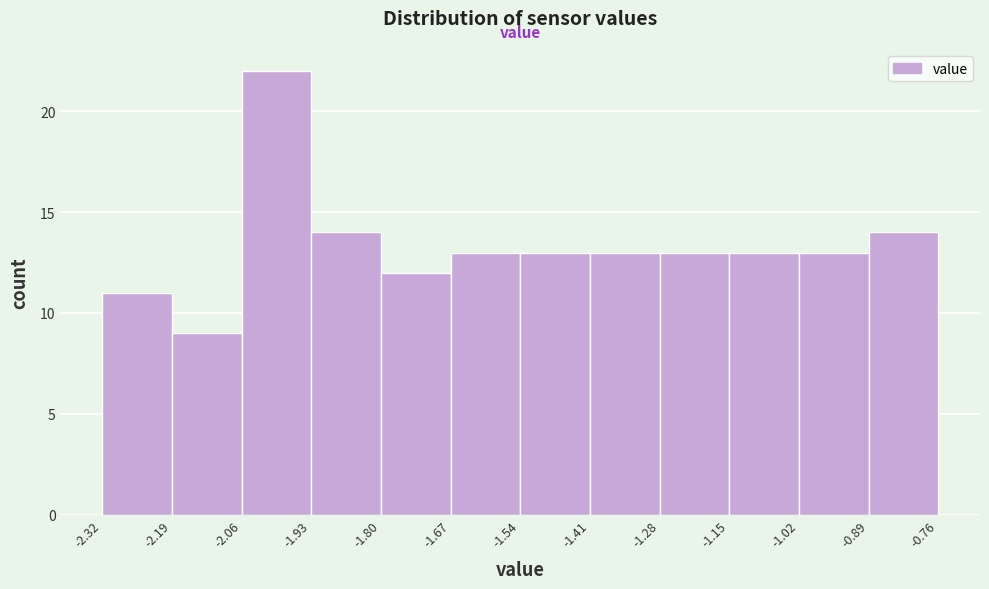

What is the height of the bar covering -1.80 to -1.67 on the x-axis? The values are not printed on the chart, so give them approximately, as read against the axis.

12